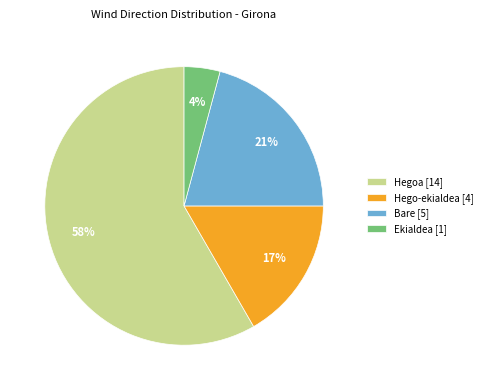

True or false: Hegoa [14] accounts for 44% of the total.

False